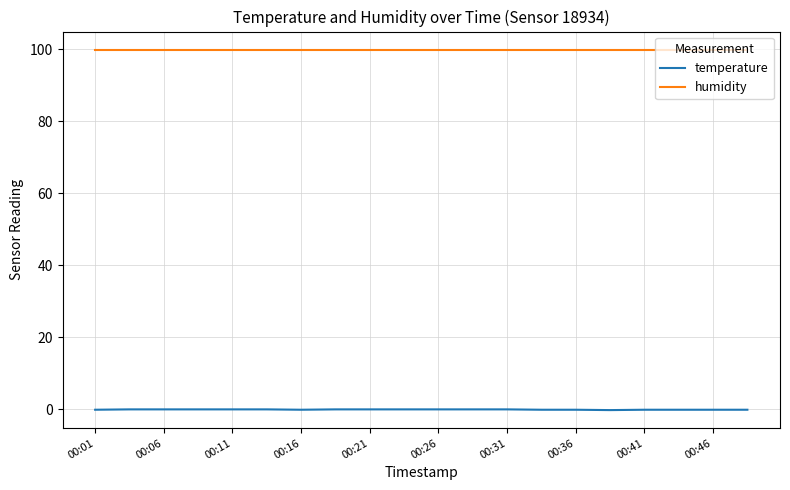

True or false: temperature and humidity cross at least once.

False